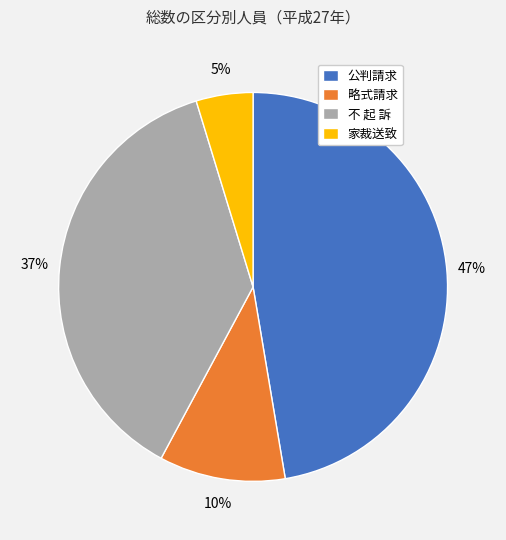

Does 公判請求 represent more than half of the total?

No